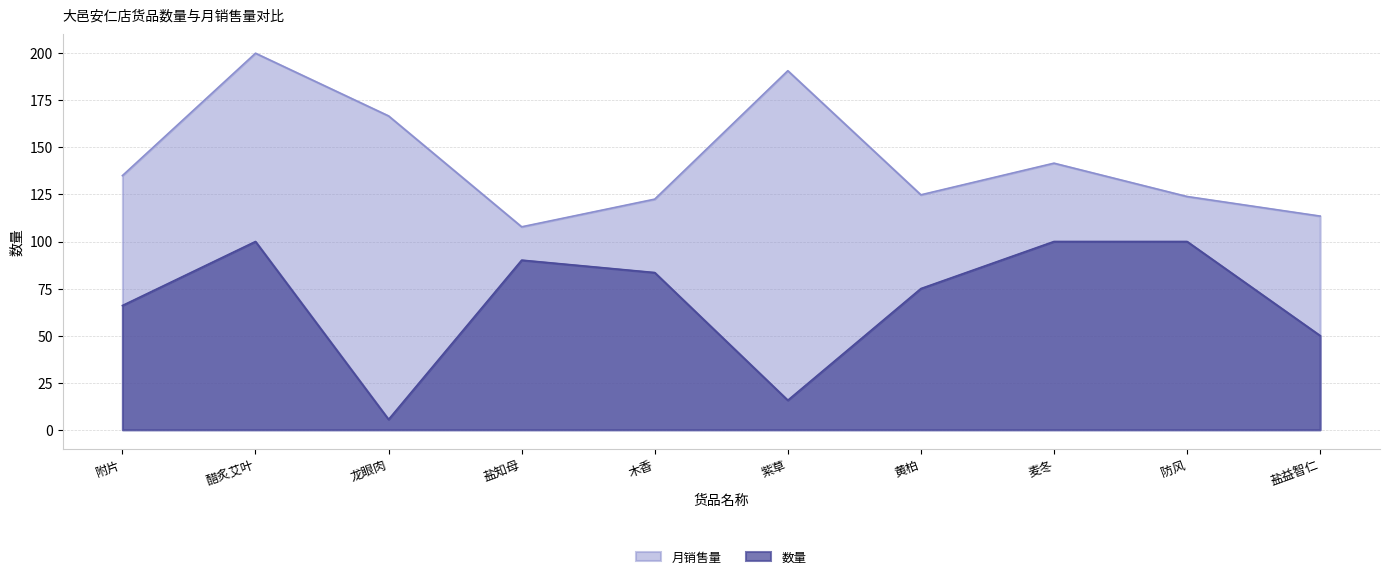

What are all the series names shown in the legend?

月销售量, 数量